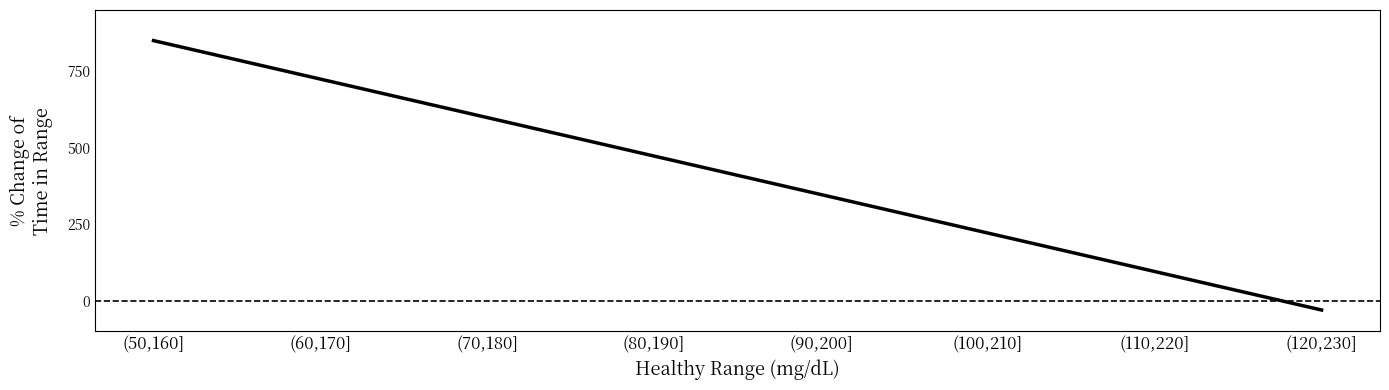

What is the change in value from (70,180] to (90,200]?

-251.4